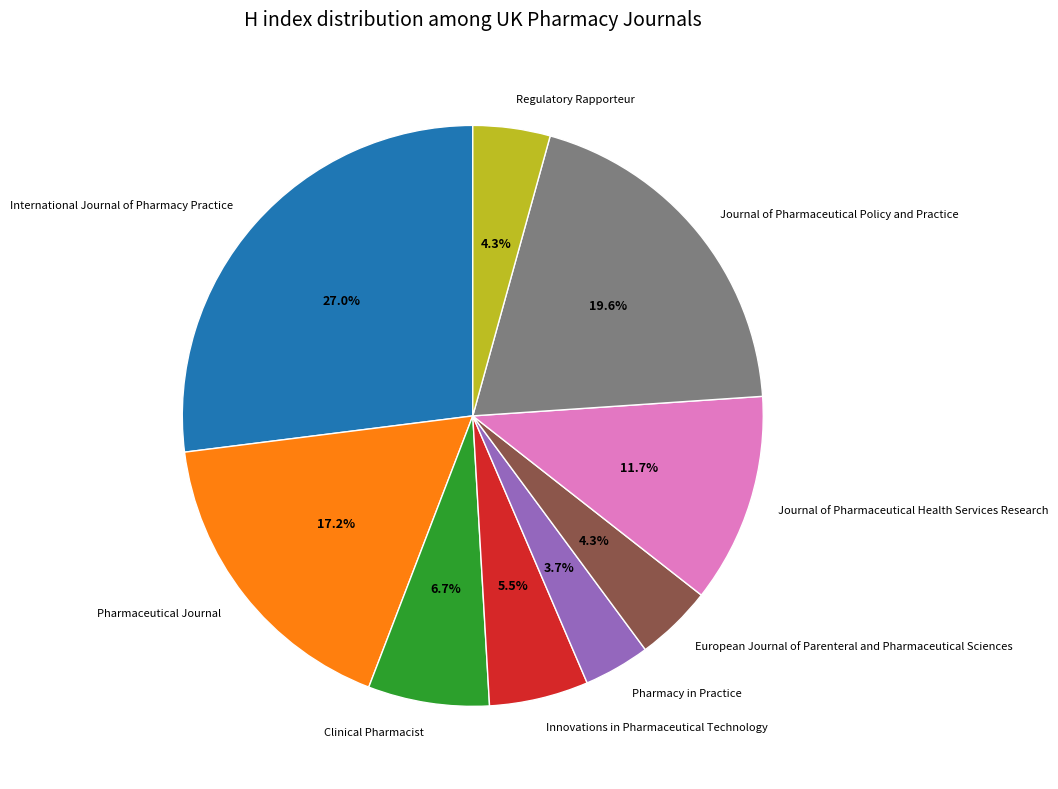

Which category has the biggest portion of the pie?

International Journal of Pharmacy Practice